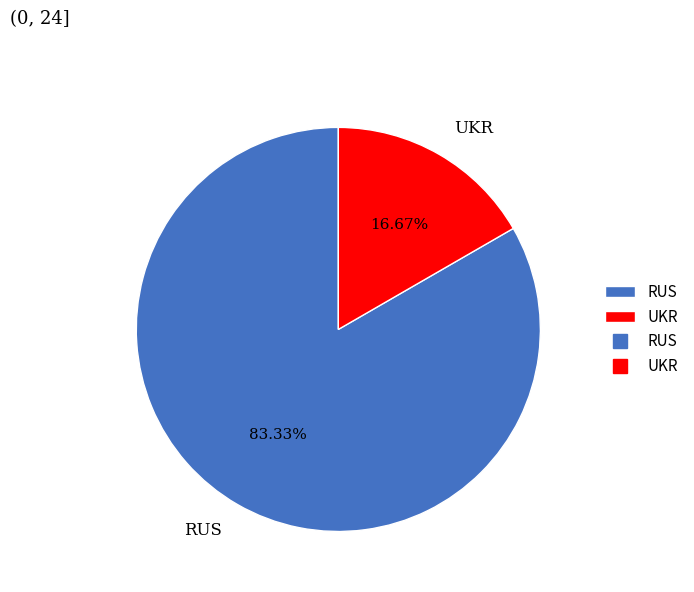

To the nearest percent, what percentage of the pie is RUS?

83%